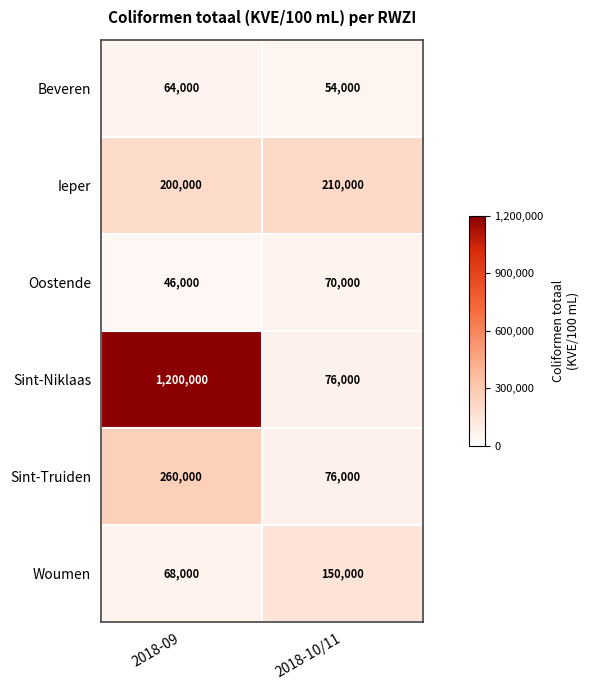

Reading left to right, extract all data points from this chart.

Beveren: 2018-09=64000	2018-10/11=54000
Ieper: 2018-09=200000	2018-10/11=210000
Oostende: 2018-09=46000	2018-10/11=70000
Sint-Niklaas: 2018-09=1200000	2018-10/11=76000
Sint-Truiden: 2018-09=260000	2018-10/11=76000
Woumen: 2018-09=68000	2018-10/11=150000